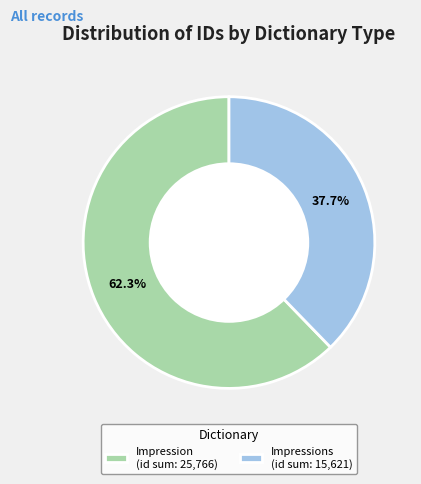

Which slice is the smallest?

Impressions (id sum: 15,621)